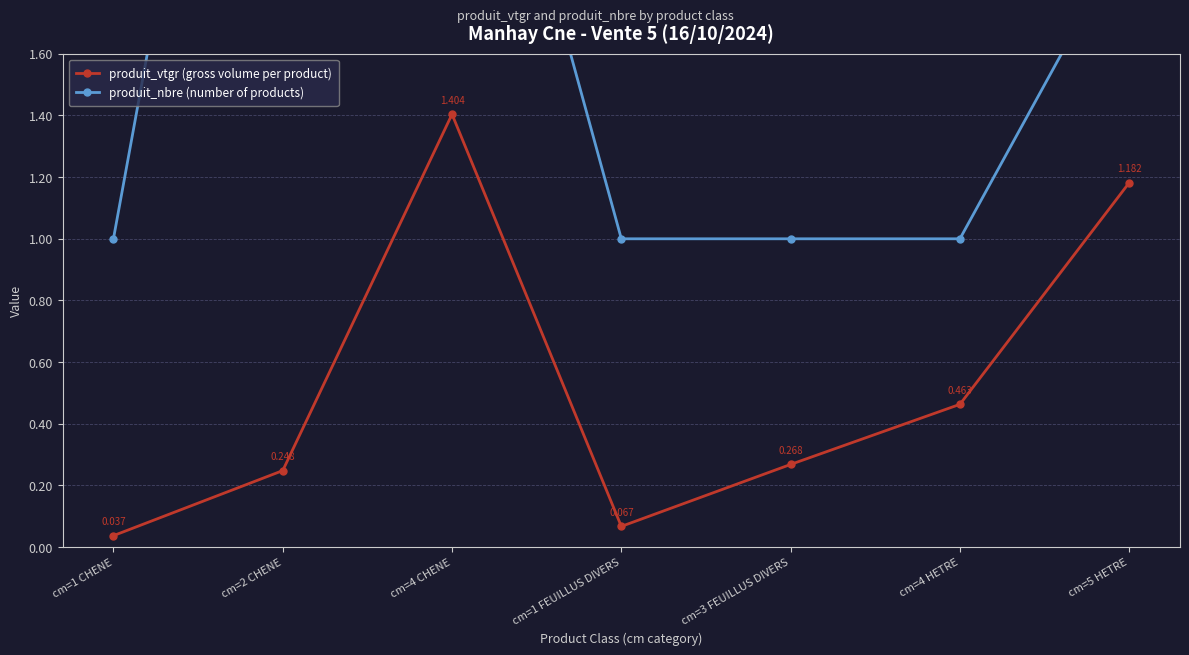

True or false: produit_nbre (number of products) has a value of 1.0 at cm=3 FEUILLUS DIVERS.

True